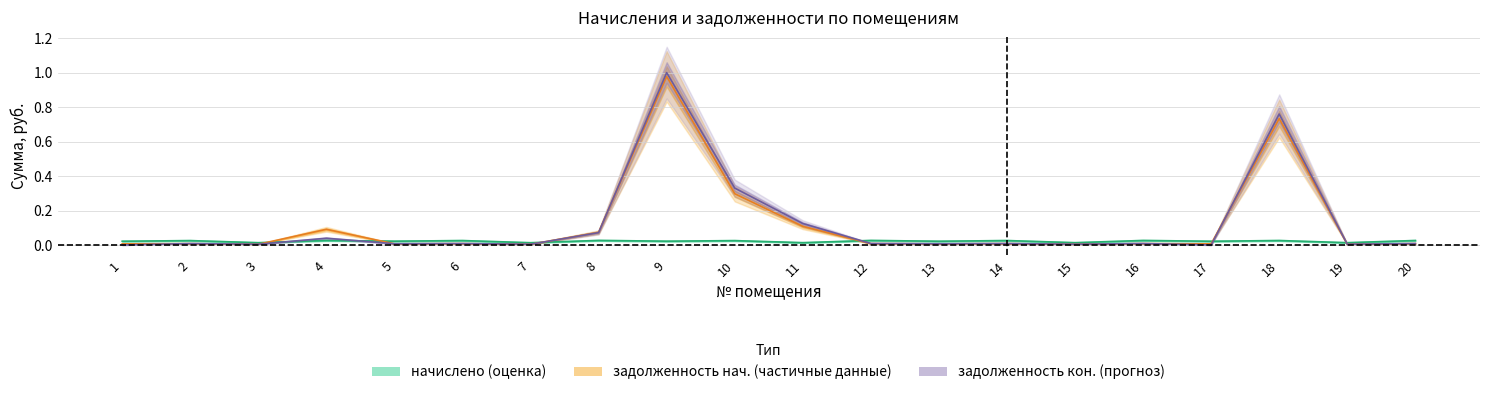

Rank the categories by начислено value from lowest to highest.

7, 3, 19, 15, 11, 17, 13, 1, 5, 9, 10, 2, 6, 14, 18, 20, 16, 4, 12, 8